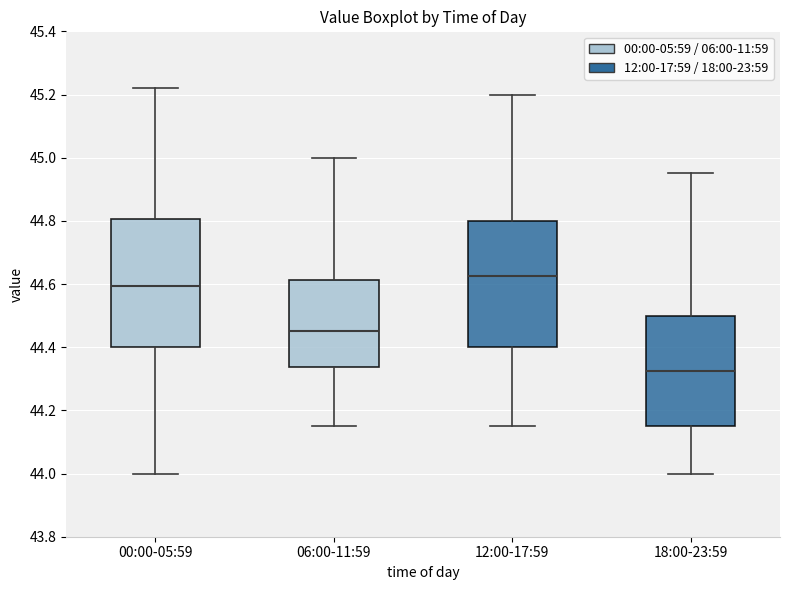

Reading left to right, transcribe this box plot: for each box, give where its median line is, the range the box spans, and where its two whiskers end, as read against the y-axis. The values are not printed on the chart, so give them approximately, as read against the axis.

00:00-05:59: median 44.60, box 44.40 to 44.80, whiskers 44.00 to 45.22
06:00-11:59: median 44.46, box 44.34 to 44.62, whiskers 44.16 to 45.00
12:00-17:59: median 44.62, box 44.40 to 44.80, whiskers 44.16 to 45.20
18:00-23:59: median 44.32, box 44.16 to 44.50, whiskers 44.00 to 44.96